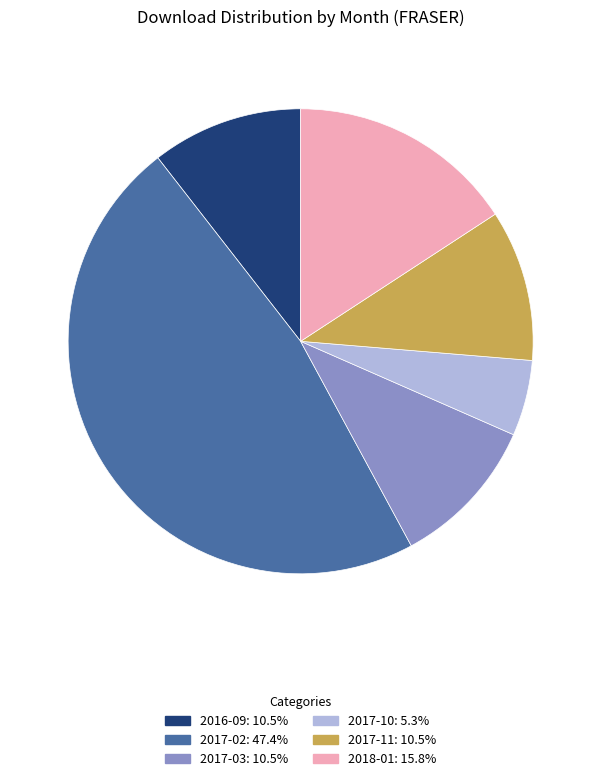

True or false: 2016-09 accounts for 4% of the total.

False